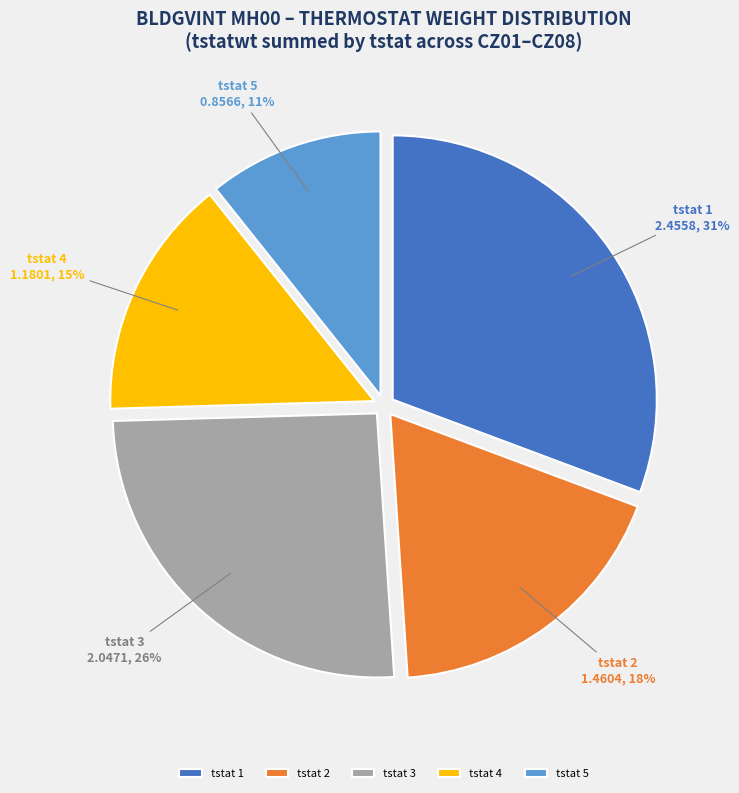

Count the number of slices in the pie.

5